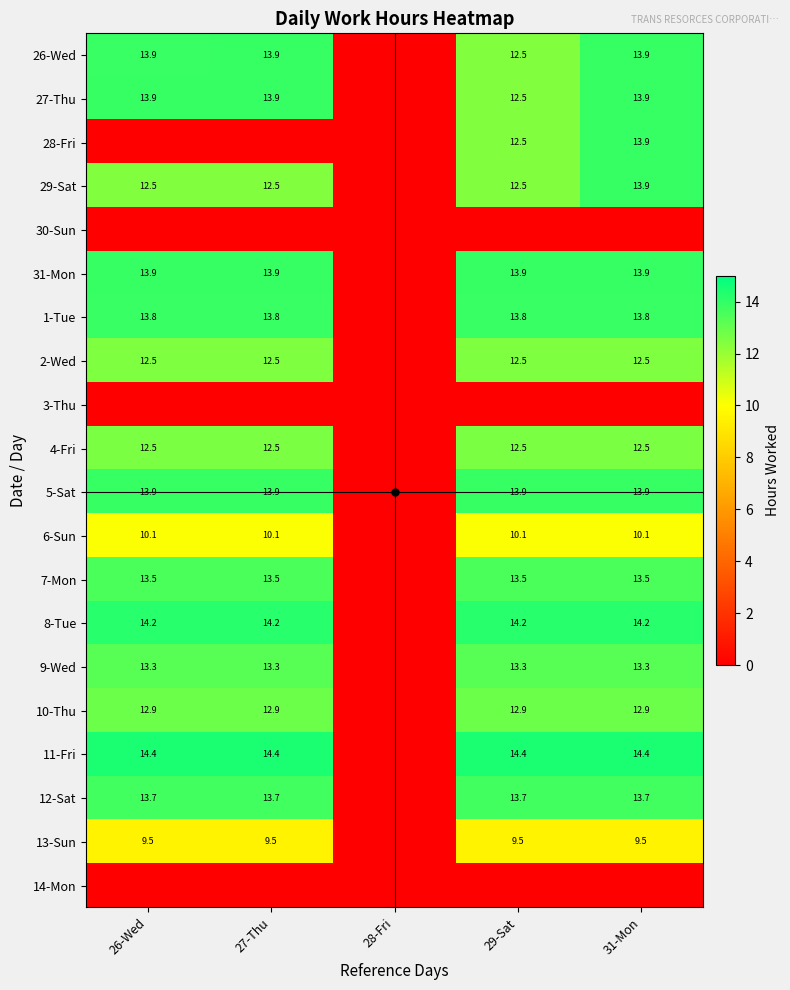

Which series has the largest total across all categories?

11-Fri